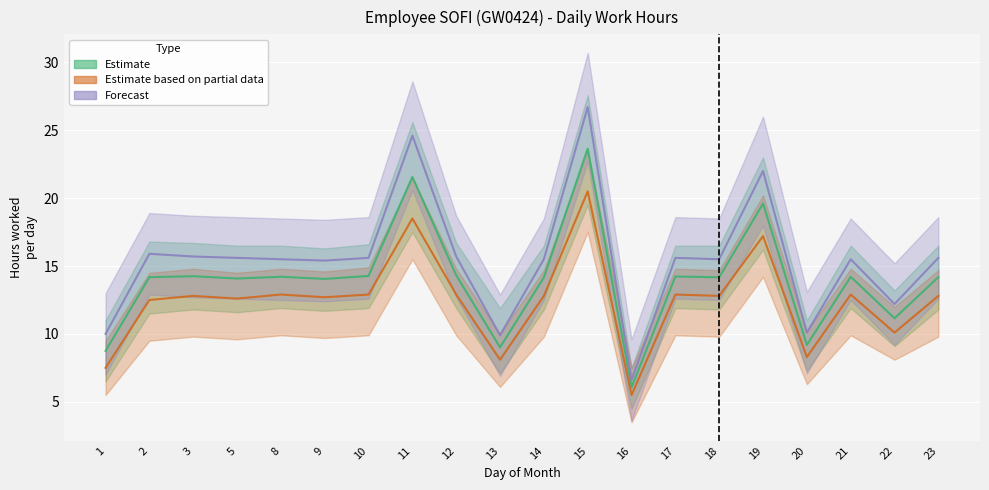

What is the highest value of the Forecast series?

26.7